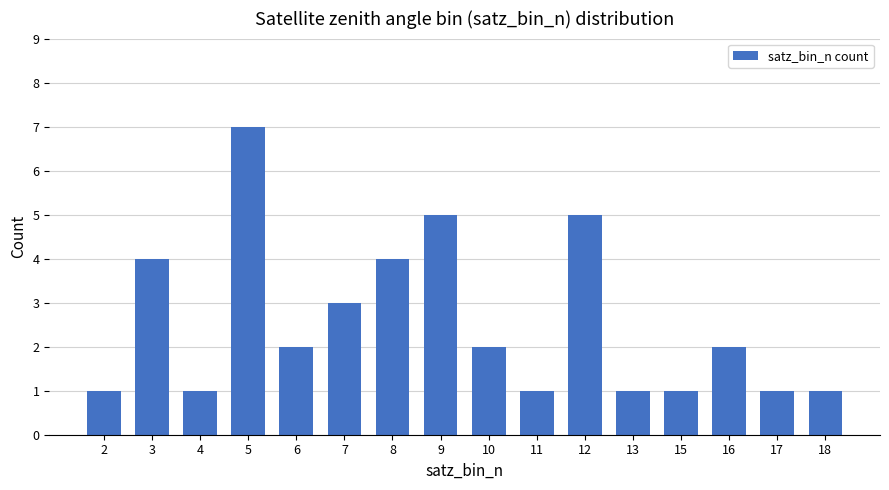

What is the ratio of the value at 17 to the value at 10?

0.5